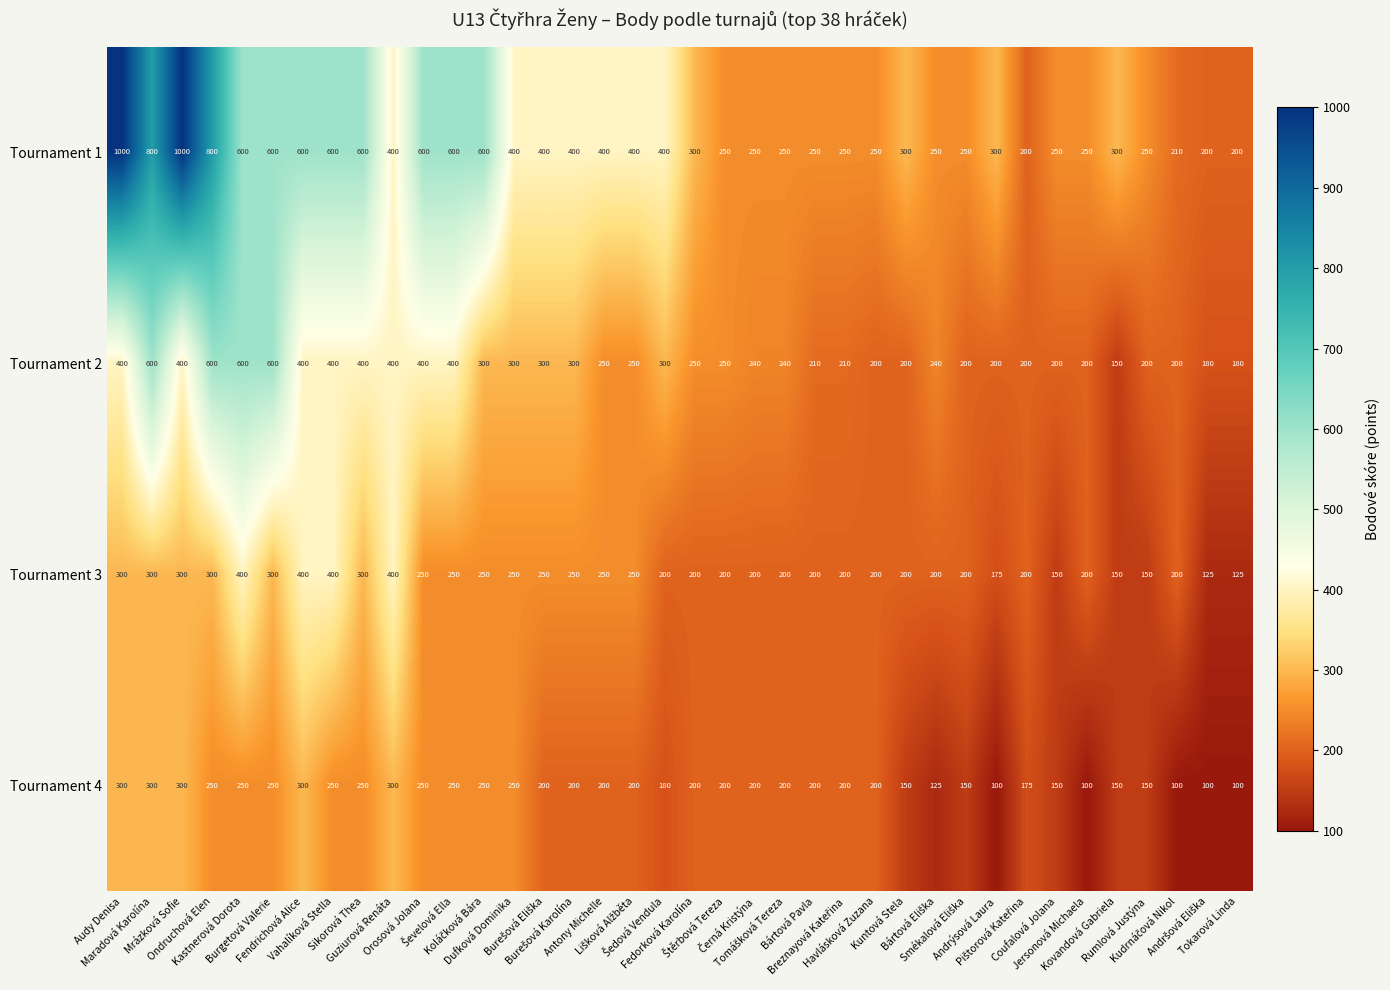

List the series in order of their overall mean, lowest first.

Tournament 4, Tournament 3, Tournament 2, Tournament 1